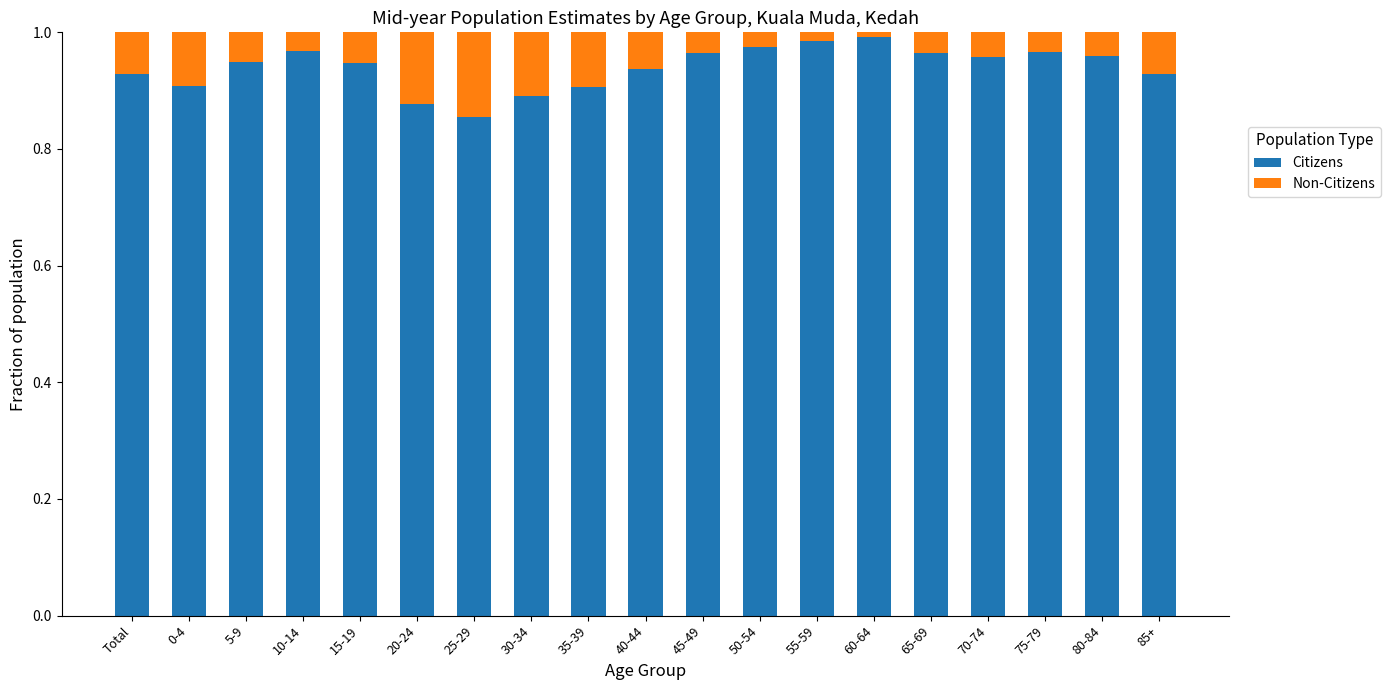

Does the chart contain any negative values?

No